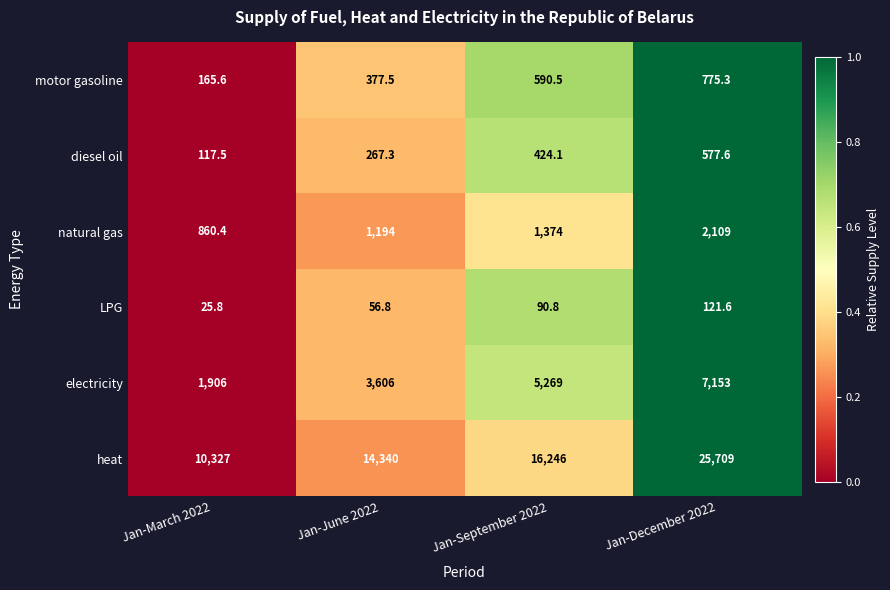

What is the difference between the heat values at Jan-June 2022 and Jan-September 2022?

1906.0